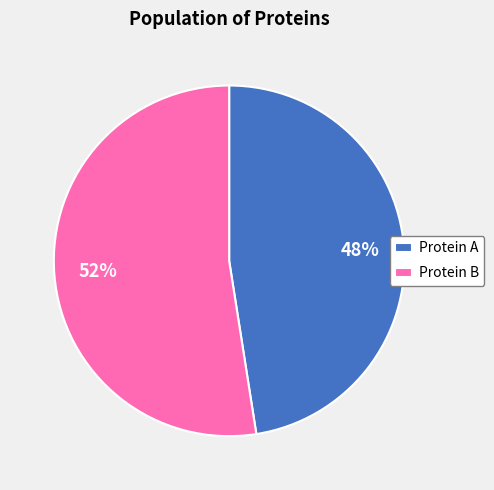

Do Protein B and Protein A together represent more than half of the pie?

Yes